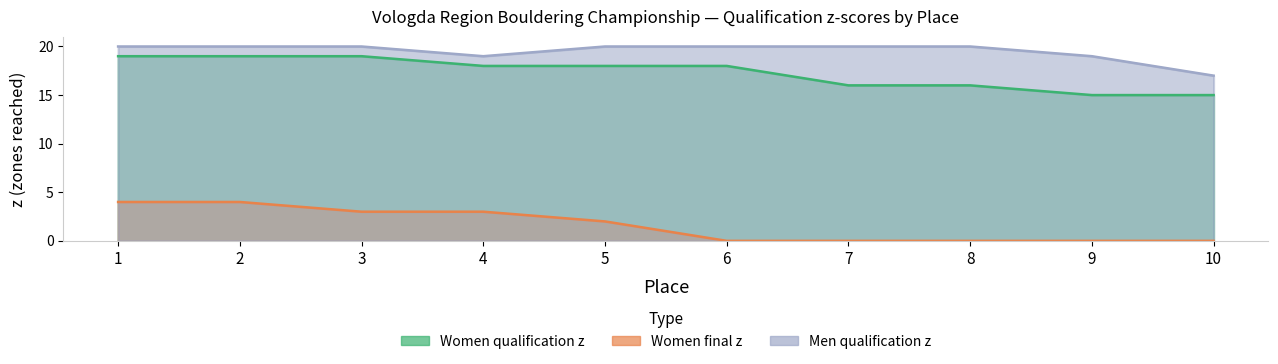

True or false: Women qualification z and Women final z intersect in this chart.

False